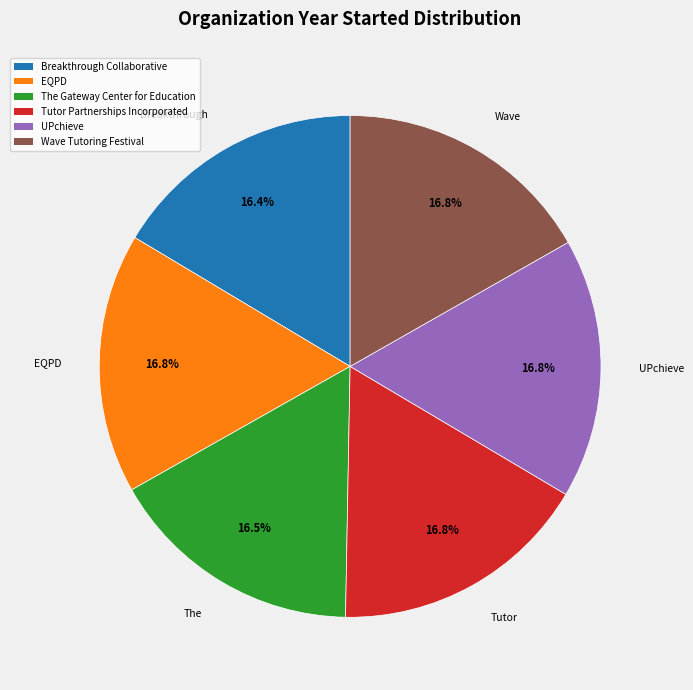

To the nearest percent, what portion does Breakthrough Collaborative represent?

16%